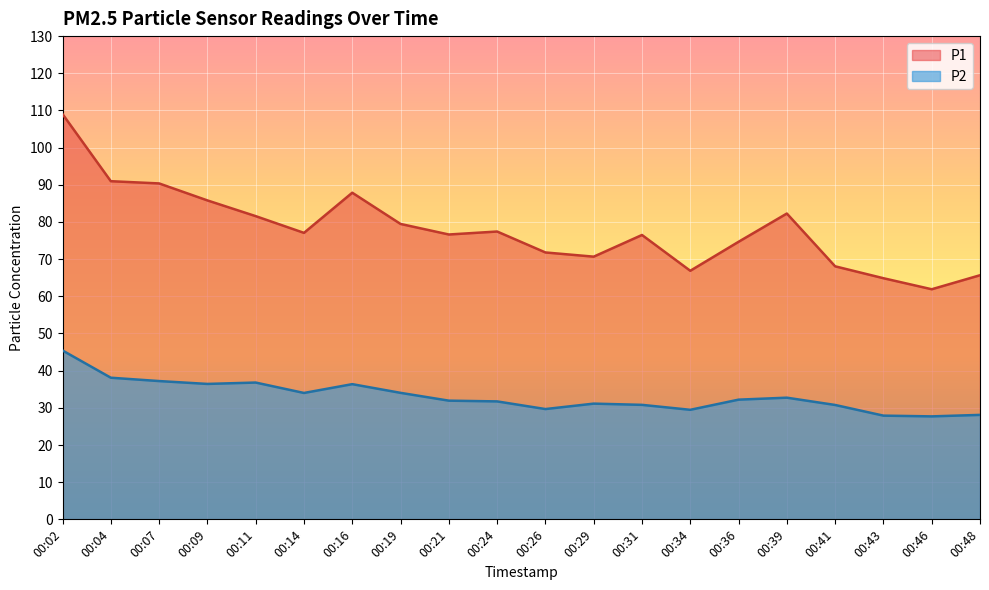

Read the P2 value at 00:24.

31.7